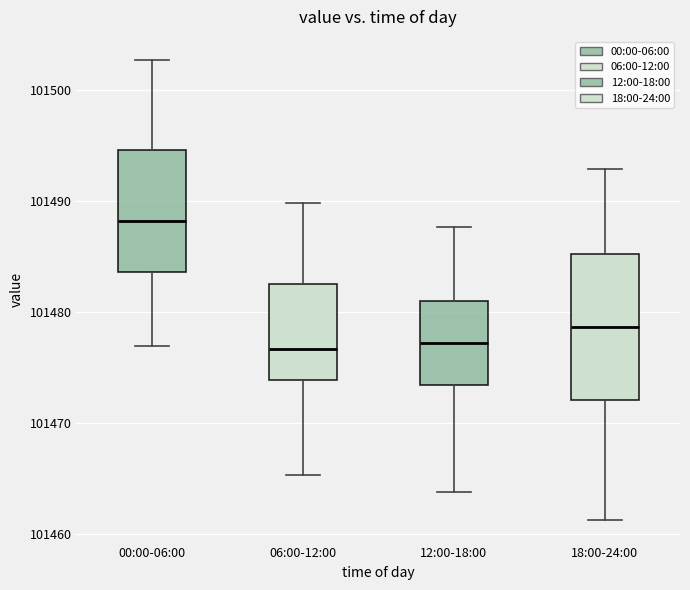

Which box's median line is the highest?

00:00-06:00